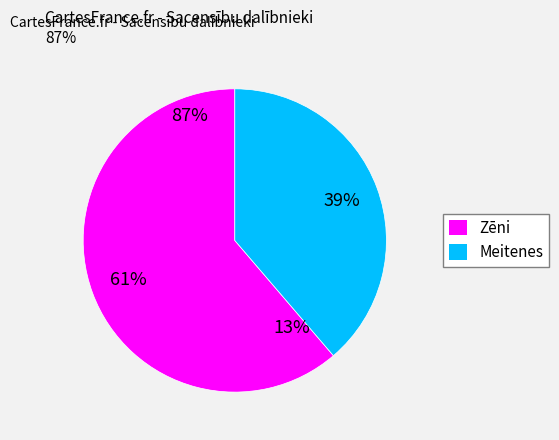

To the nearest percent, what percentage of the pie is Meitenes?

39%